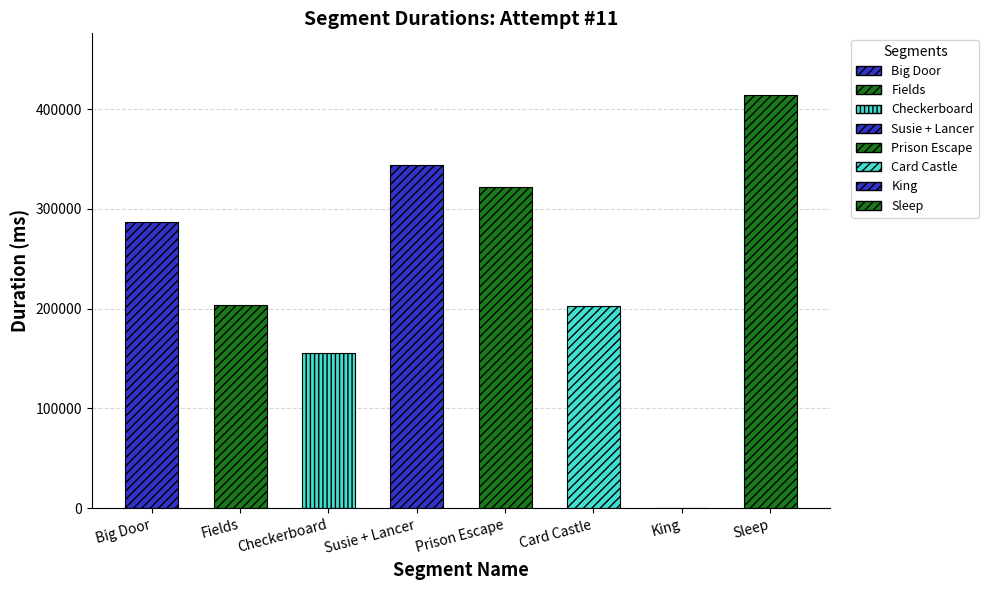

The chart shows a value of 0 at King. True or false?

True